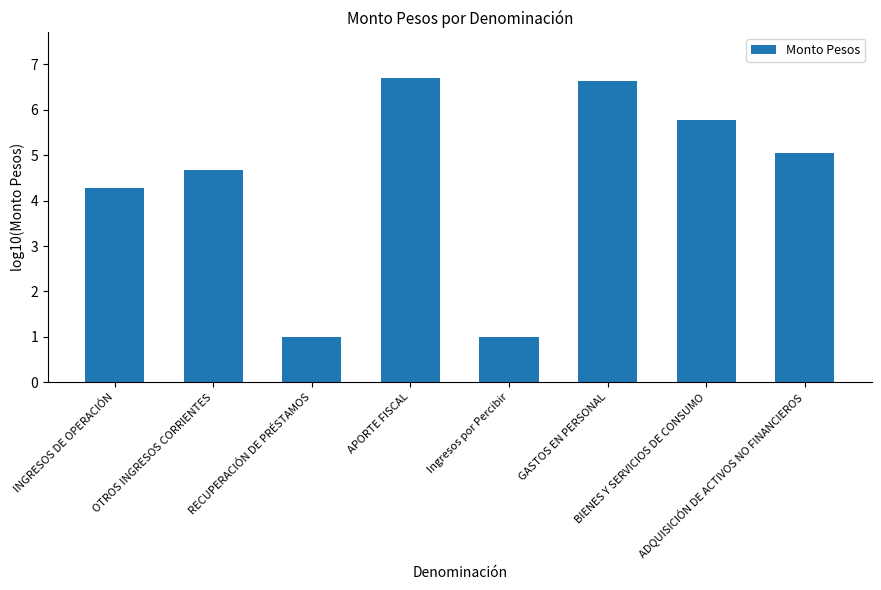

Reading left to right, extract all data points from this chart.

4.3	4.7	1.0	6.7	1.0	6.6	5.8	5.1